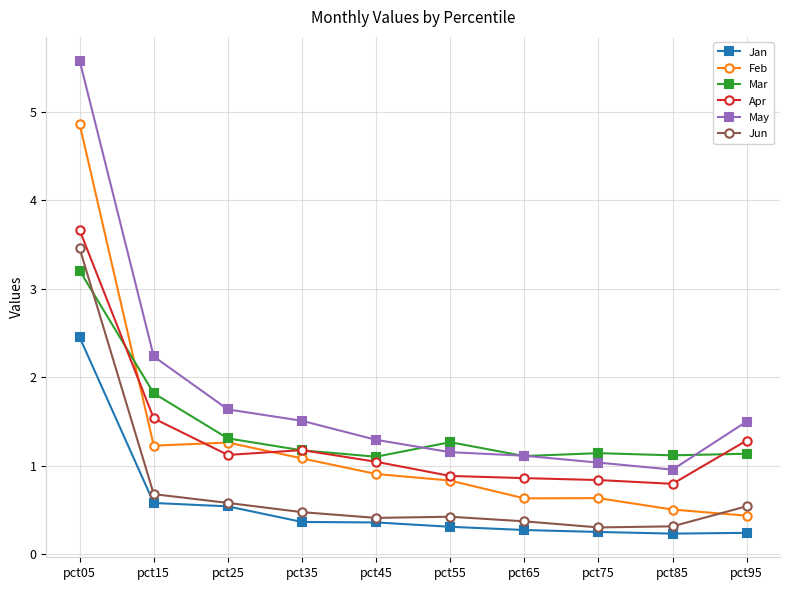

List the series in order of their peak value, lowest first.

Jan, Mar, Jun, Apr, Feb, May